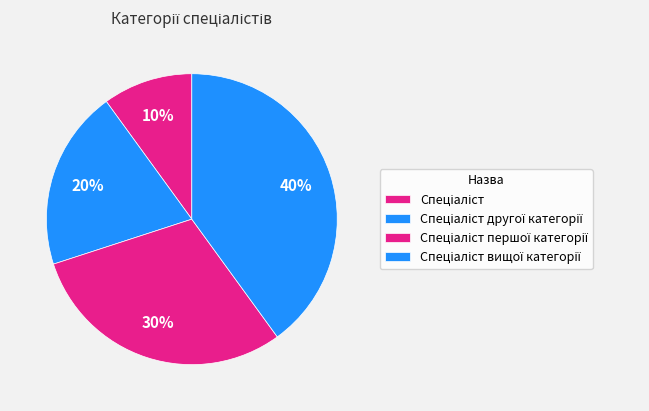

Is it true that Спеціаліст другої категорії is 6% of the pie?

False